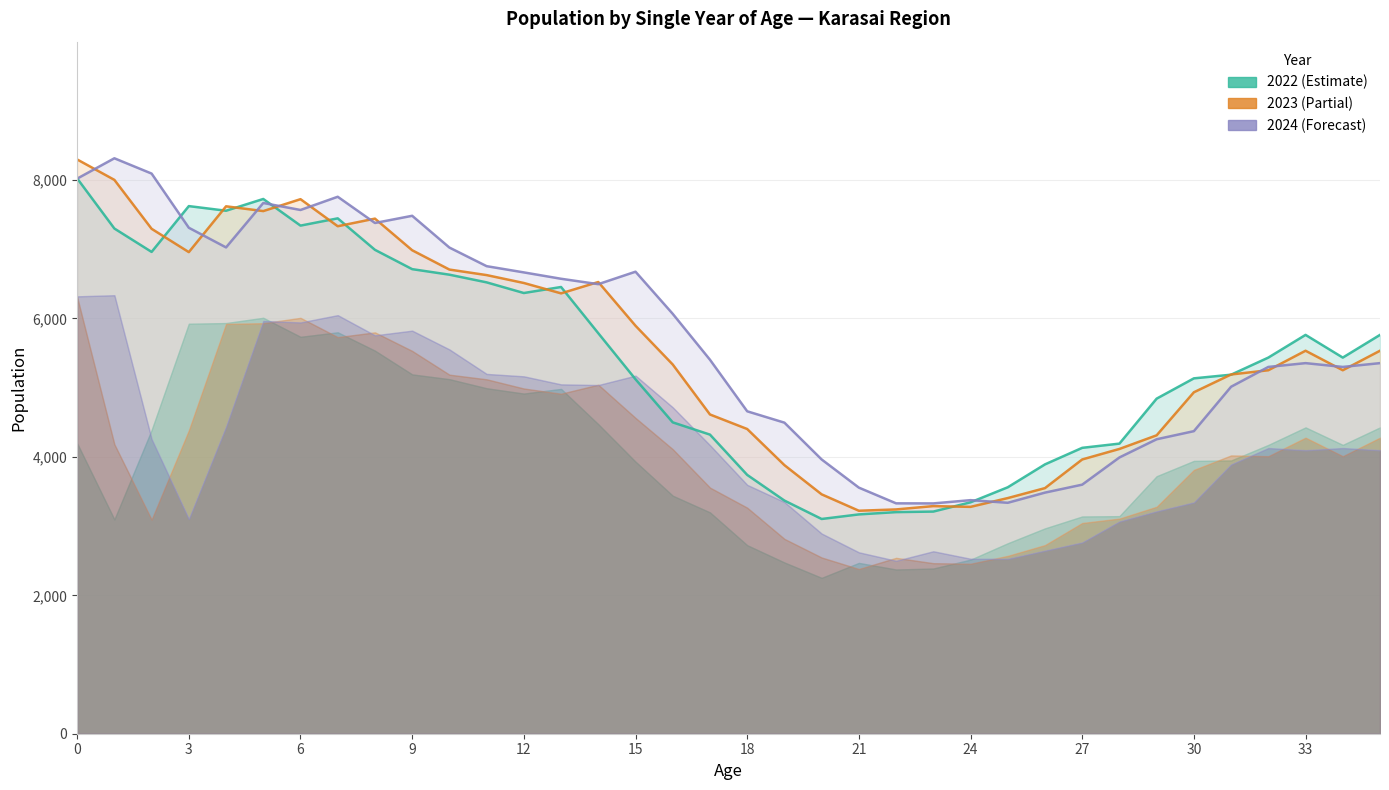

What is the average value of the Total 2023 series?

5545